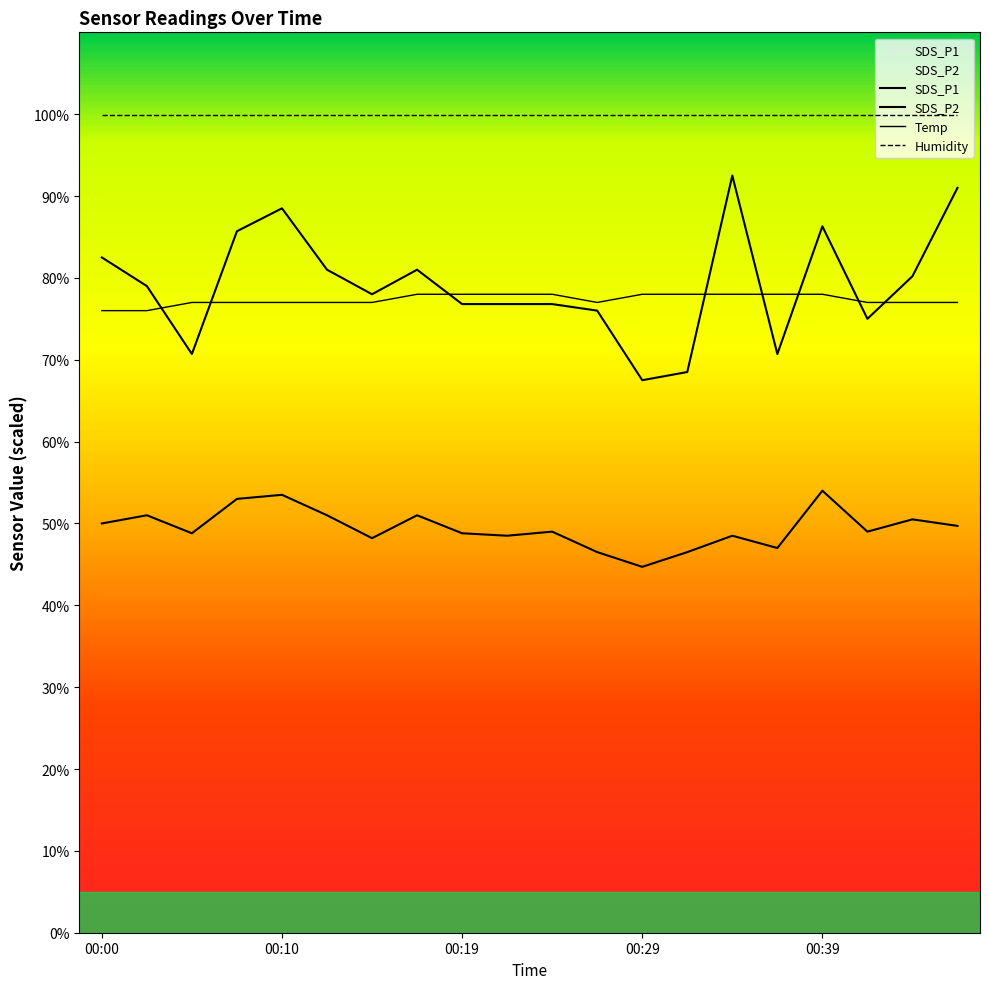

How many lines are shown in the chart?

4